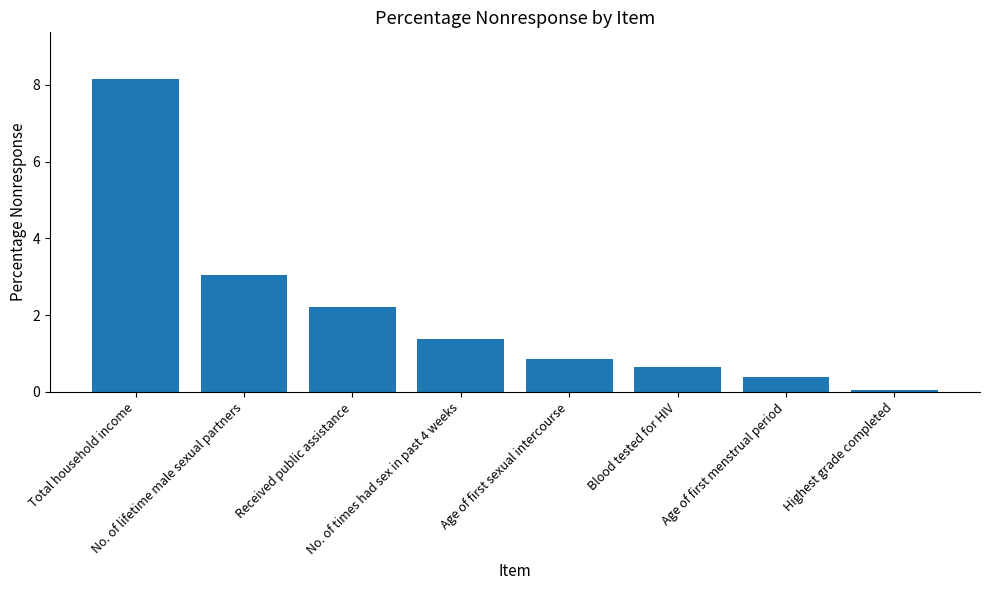

Rank the categories by value from highest to lowest.

Total household income, No. of lifetime male sexual partners, Received public assistance, No. of times had sex in past 4 weeks, Age of first sexual intercourse, Blood tested for HIV, Age of first menstrual period, Highest grade completed